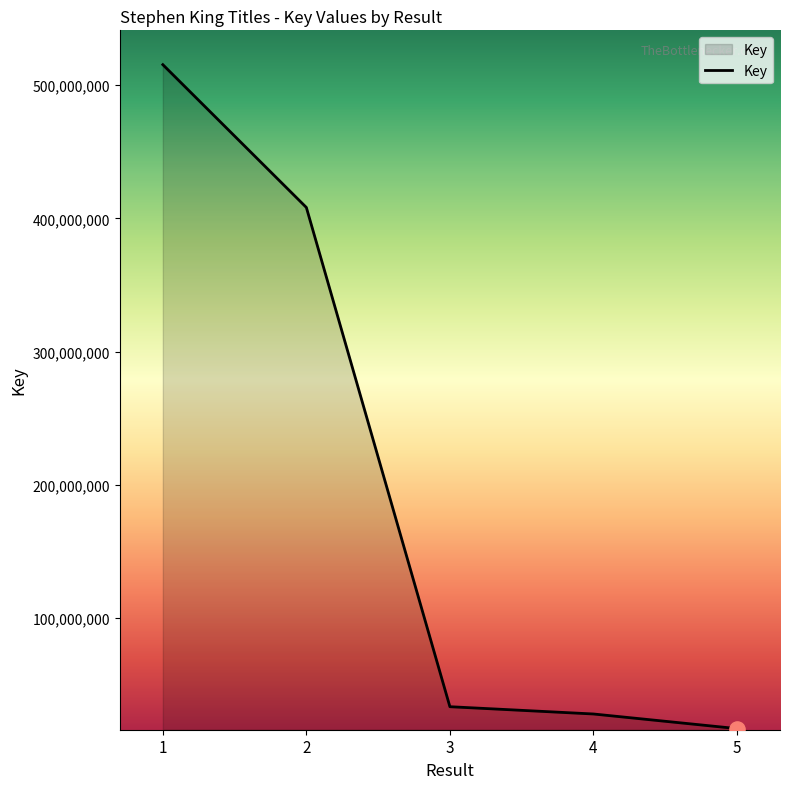

What is the change in value from 1 to 3?

-481936672